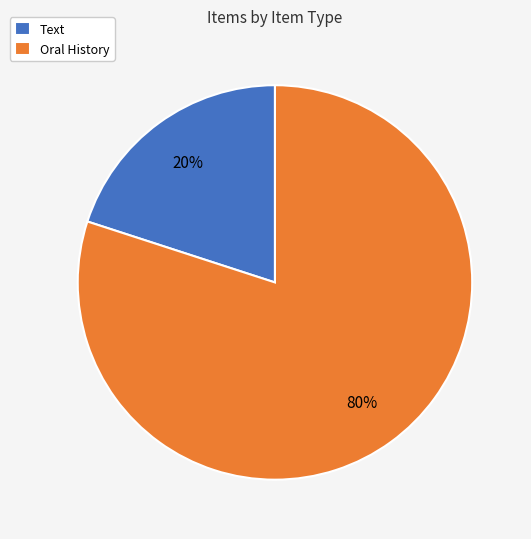

Is there any slice that represents more than half of the pie?

Yes